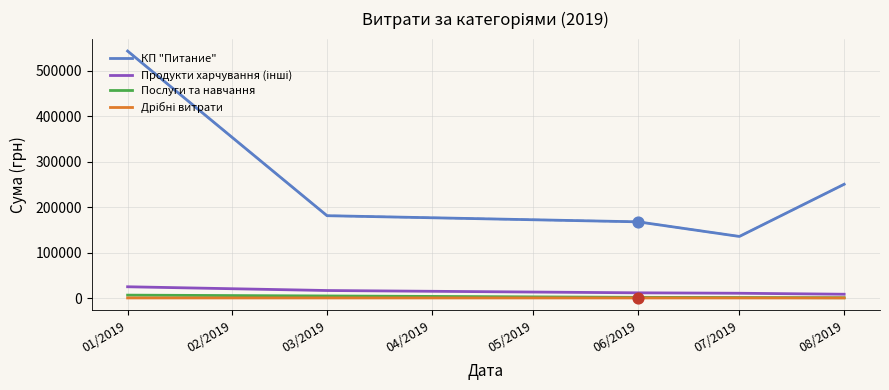

Which series has the widest spread of values?

КП "Питание"